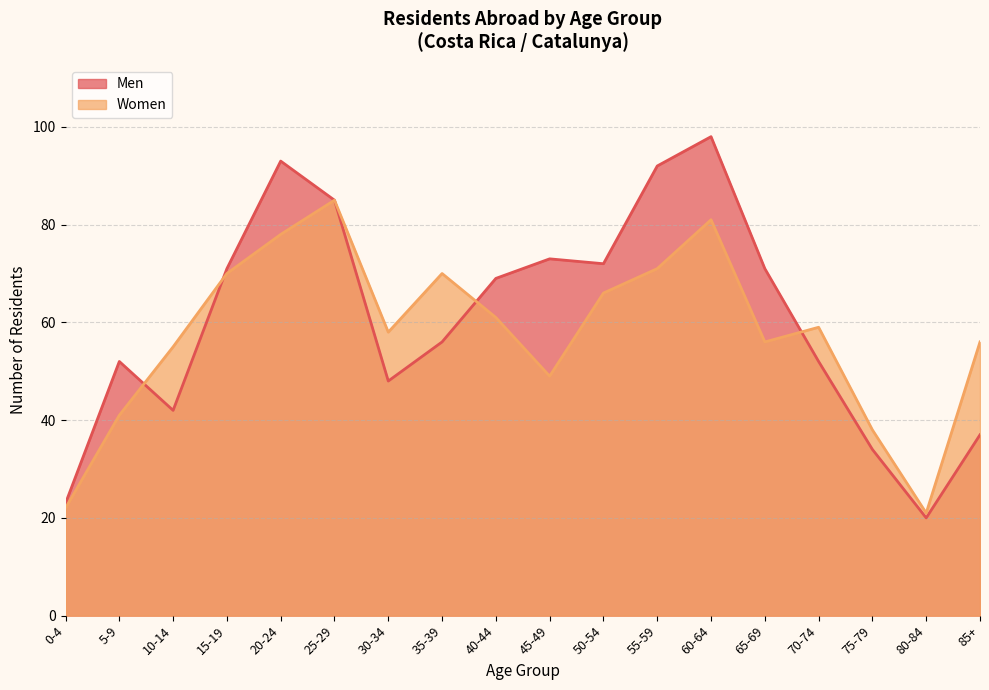

The value of Men at 70-74 is 52. True or false?

True